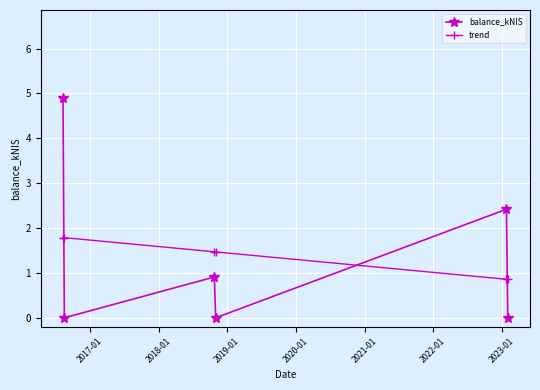

What is the greatest value displayed?

4.9